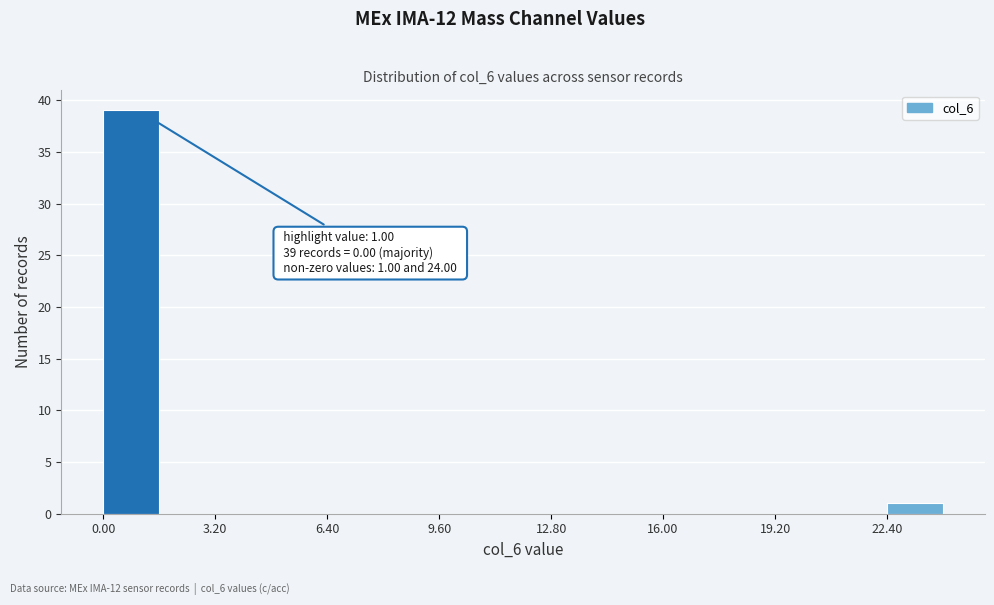

Read against the x-axis, roughly where is the centre of the tallest bar?

1.0